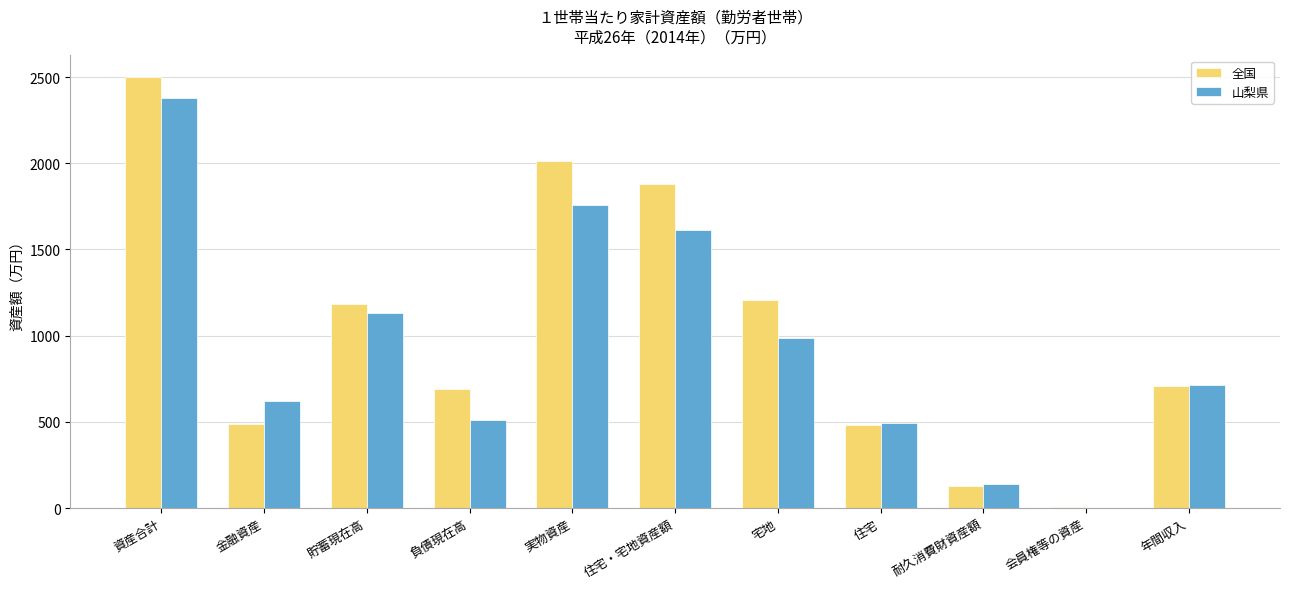

How many data points does each series have?

11